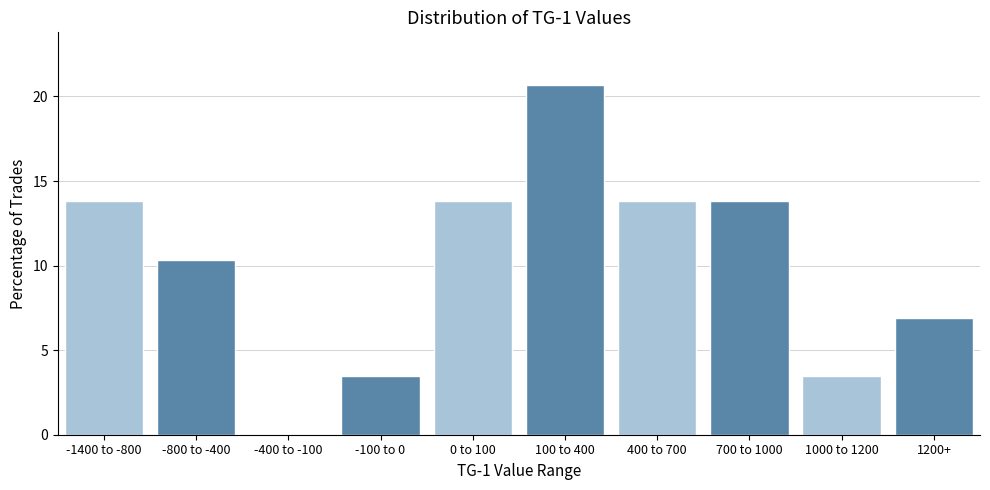

Reading left to right, what are all the values shown in this chart?

-1400 to -800=13.8	-800 to -400=10.3	-400 to -100=0.0	-100 to 0=3.4	0 to 100=13.8	100 to 400=20.7	400 to 700=13.8	700 to 1000=13.8	1000 to 1200=3.4	1200+=6.9